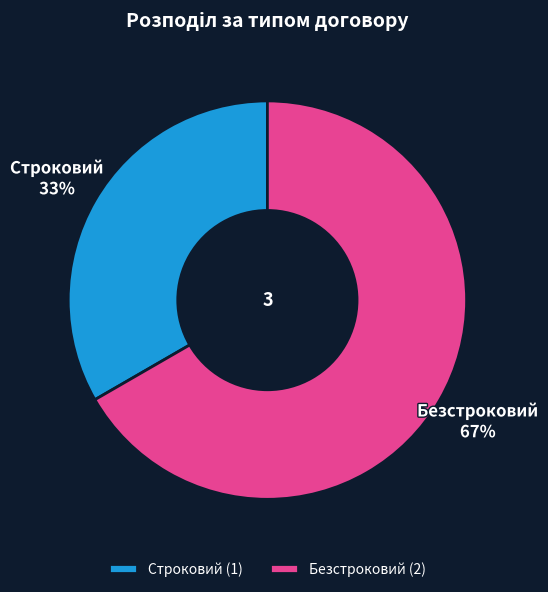

Which category has the biggest portion of the pie?

Безстроковий